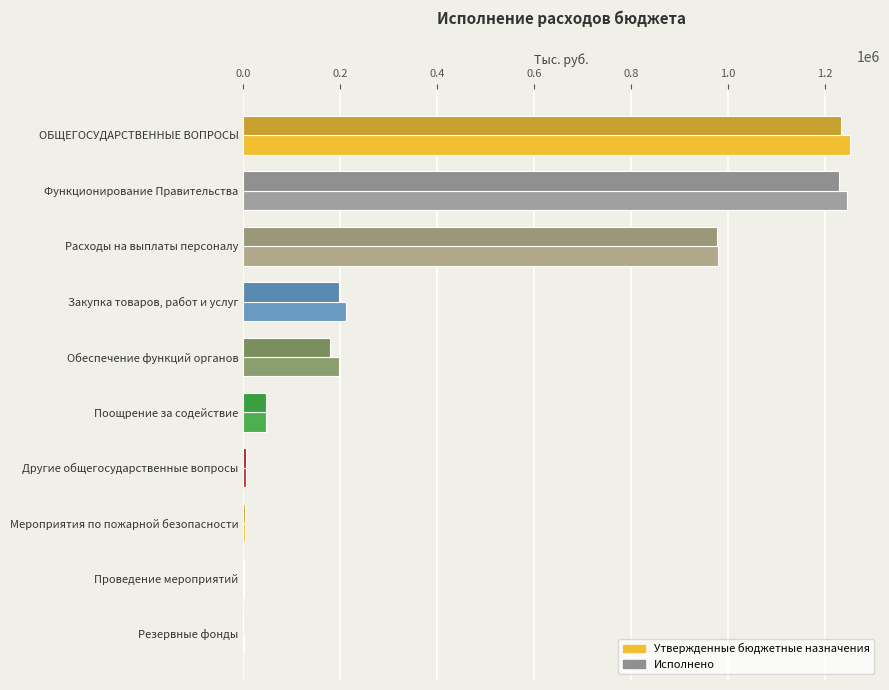

What is the total value across all series at Закупка товаров, работ и услуг?

408282.6